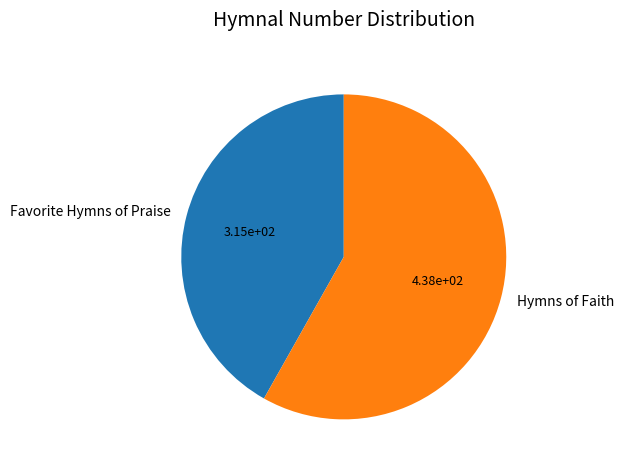

Which category has the smallest portion of the pie?

Favorite Hymns of Praise